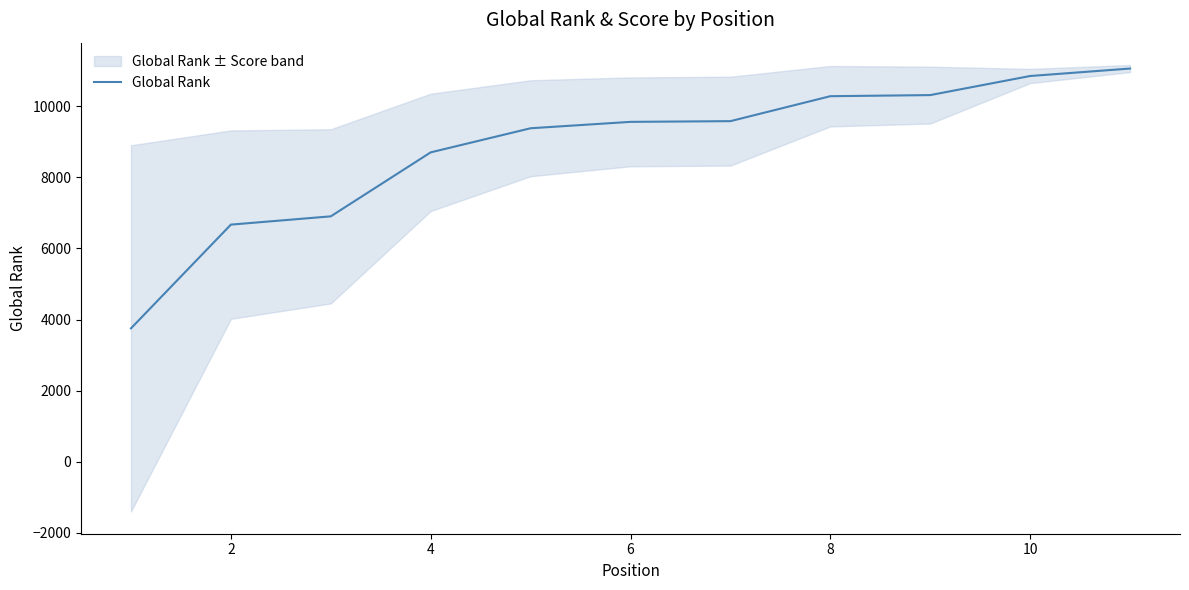

What is the difference between the maximum and minimum values?

7309